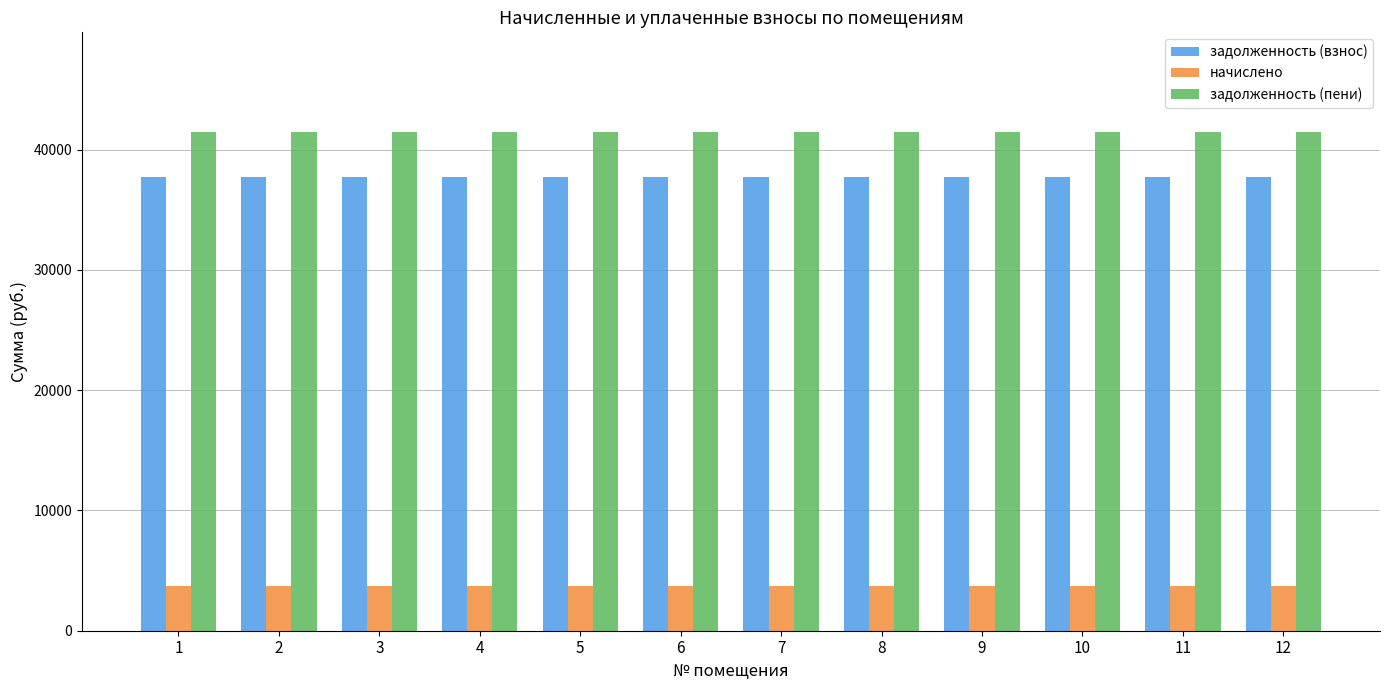

What are all the series names shown in the legend?

задолженность (взнос), начислено, задолженность (пени)